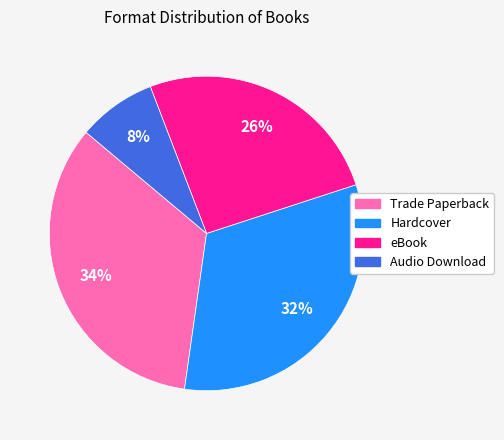

Do Hardcover and Trade Paperback together represent more than half of the pie?

Yes